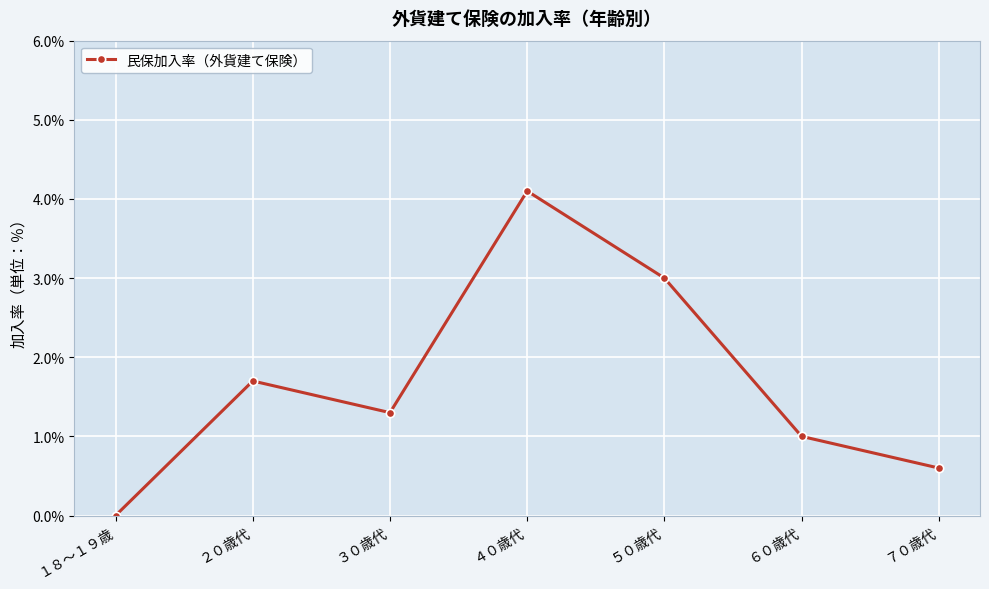

Between ７０歳代 and ６０歳代, which is larger?

６０歳代